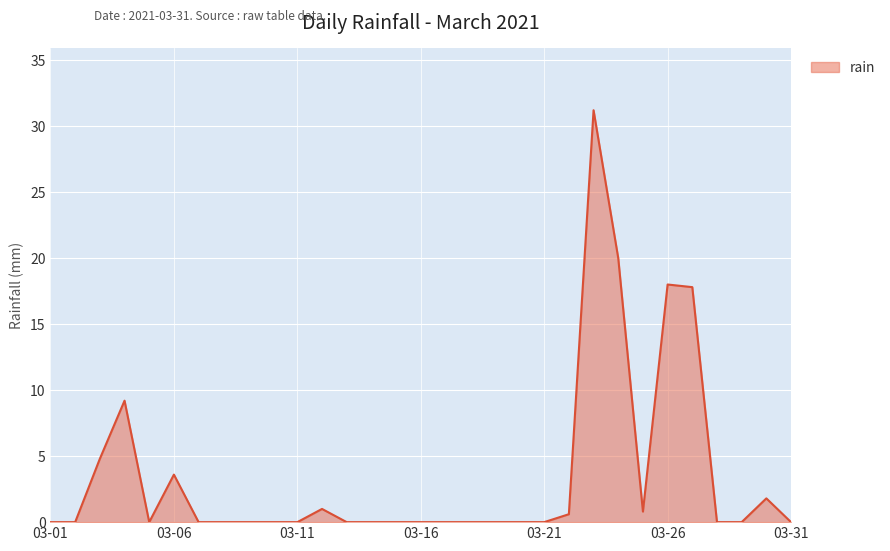

What is the difference between the maximum and minimum values?

31.2